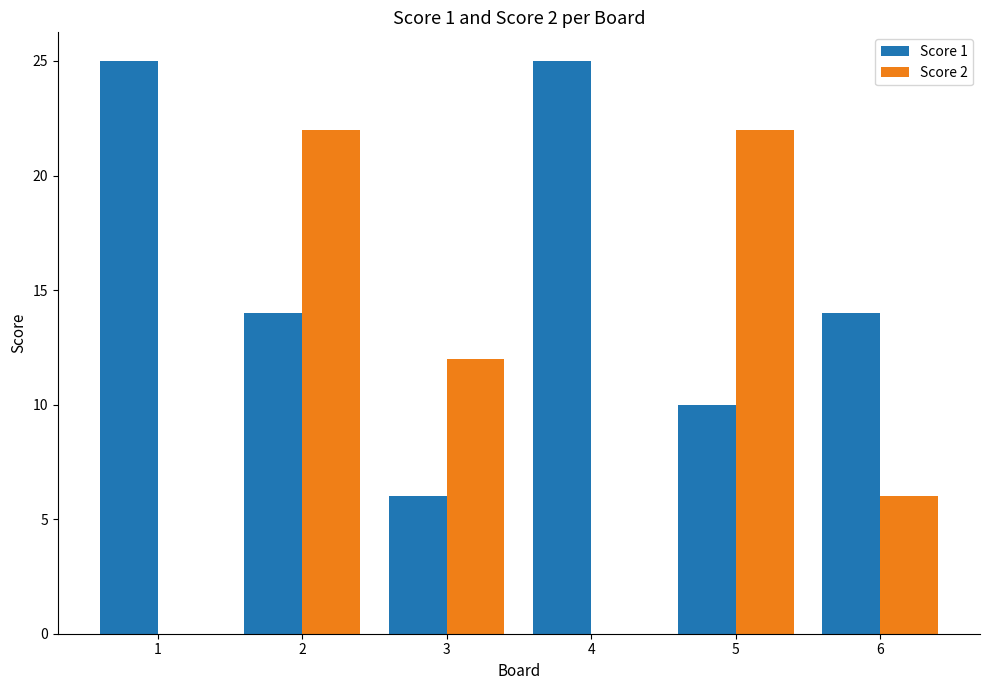

True or false: Score 1 has a value of 39 at 1.

False